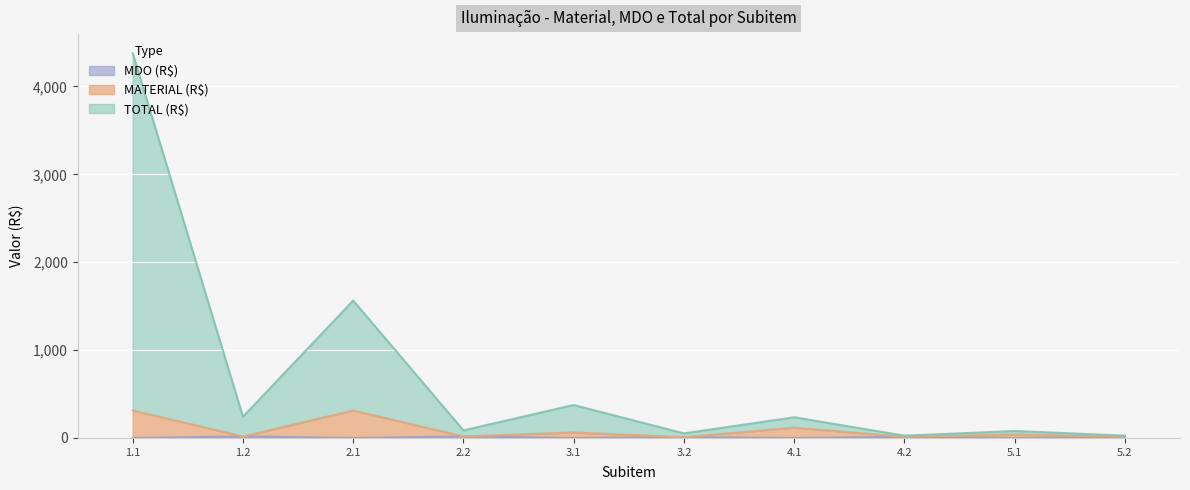

Which series has the largest range (max minus min)?

TOTAL (R$)